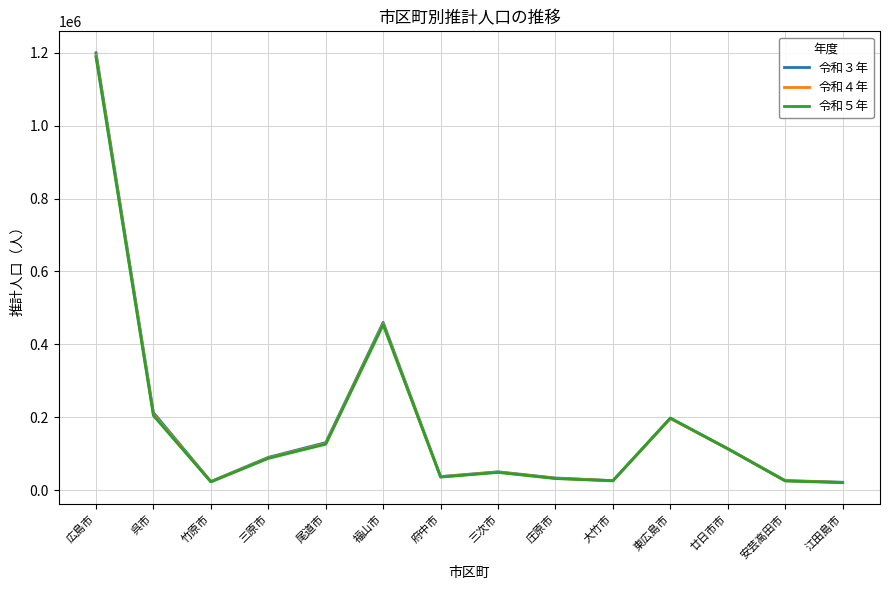

How many interior local peaks does the 令和３年 series have?

3